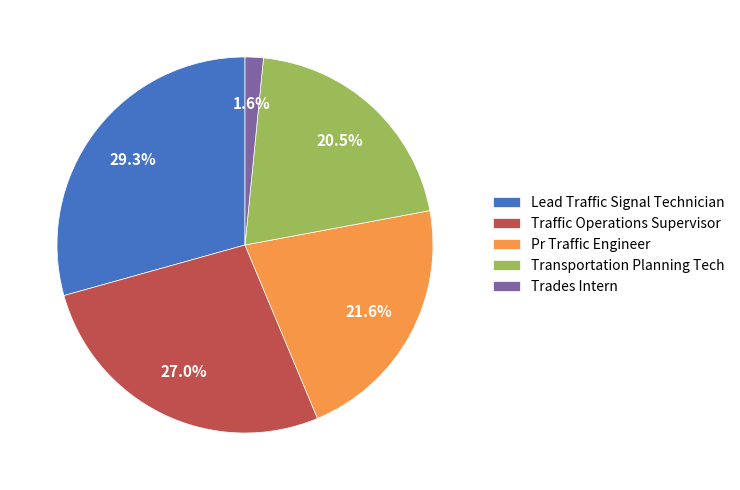

What is the total percentage of Transportation Planning Tech and Lead Traffic Signal Technician?

49.8%